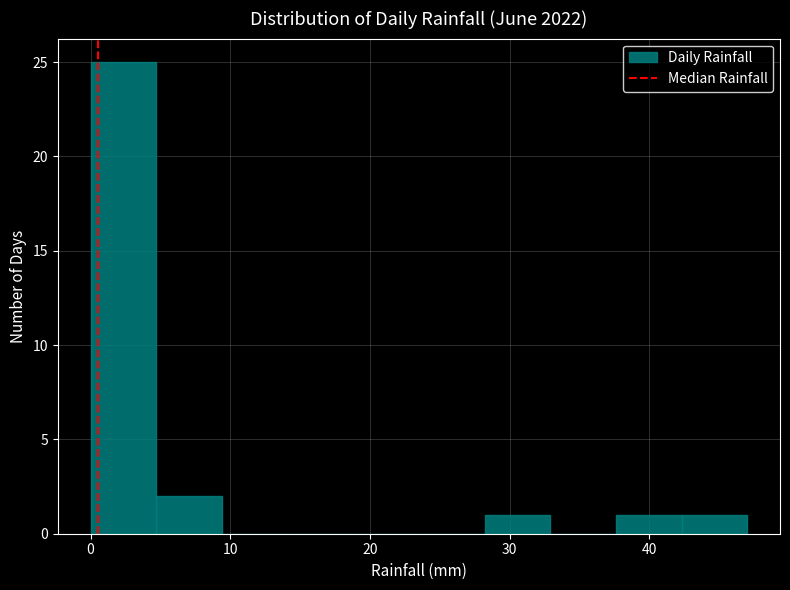

Which range on the x-axis has the tallest bar?

0.0 to 4.7